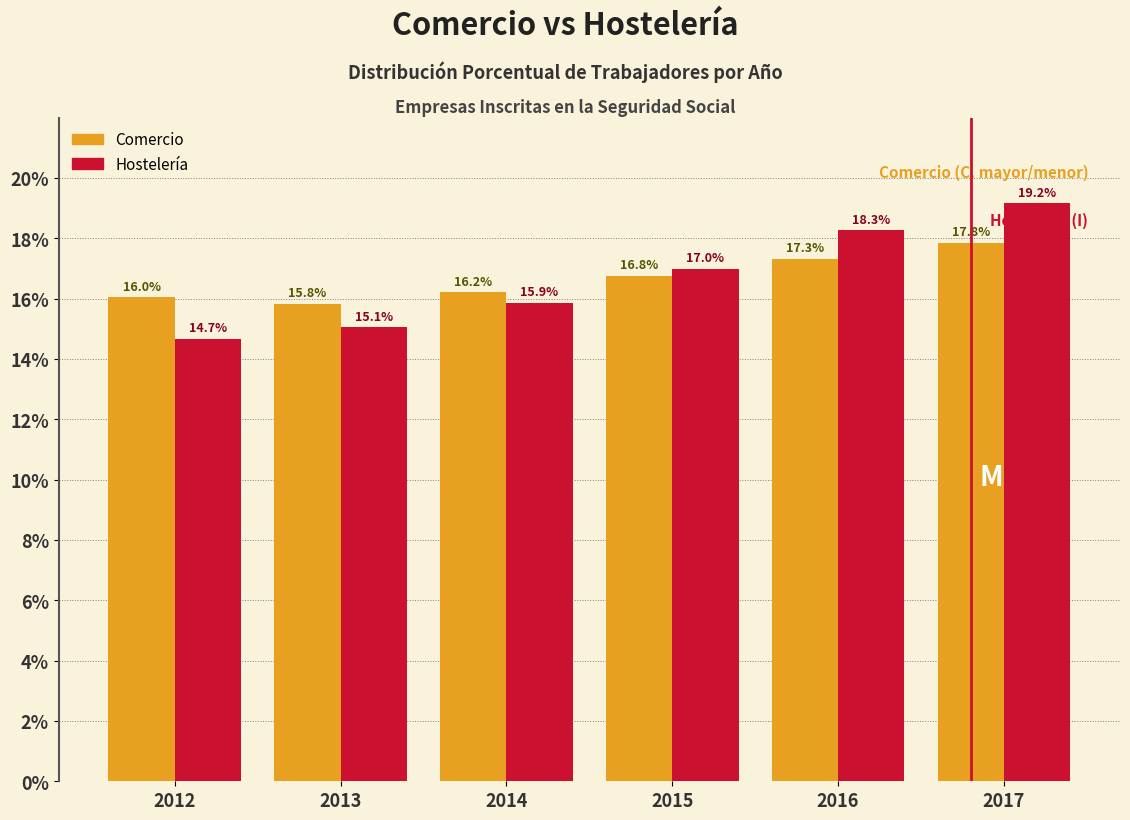

Reading left to right, transcribe all the data shown in this chart.

Comercio: 16.0	15.8	16.2	16.8	17.3	17.8
Hostelería: 14.7	15.1	15.9	17.0	18.3	19.2